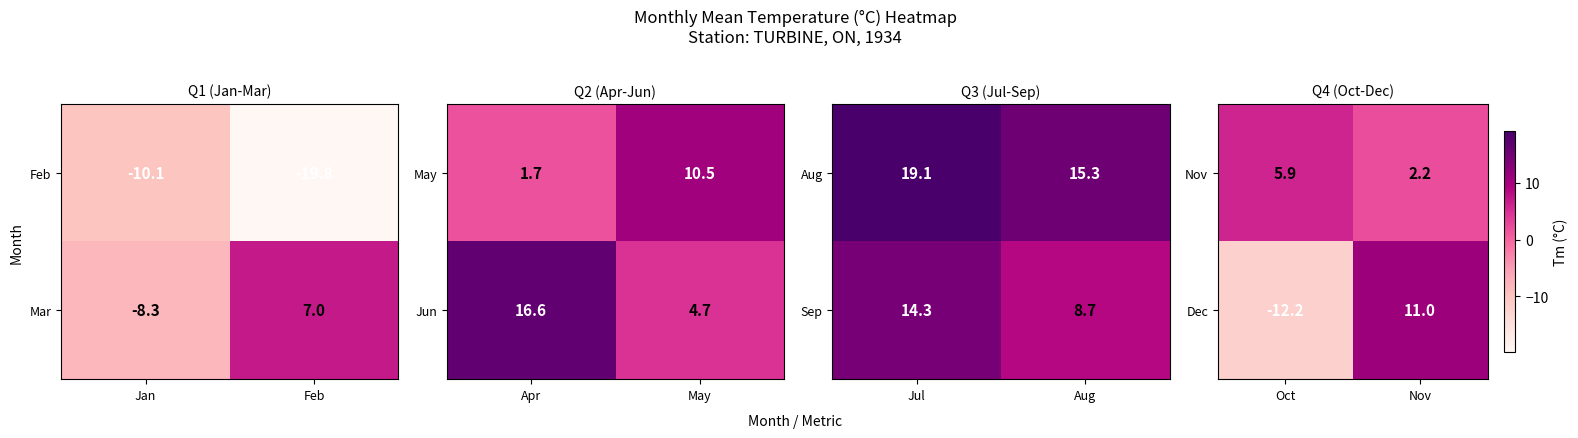

What is the sum of the Dec values at Nov and Oct?

-1.2